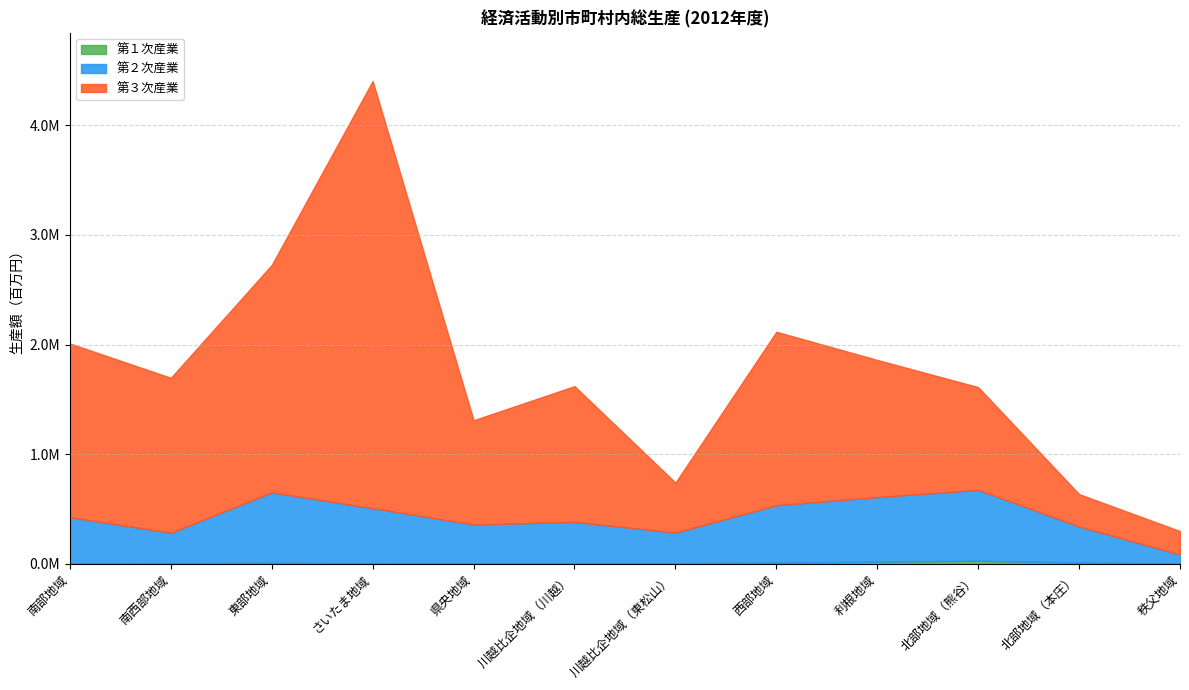

What is the difference between the maximum and second lowest values in the 第２次産業 series?

368851